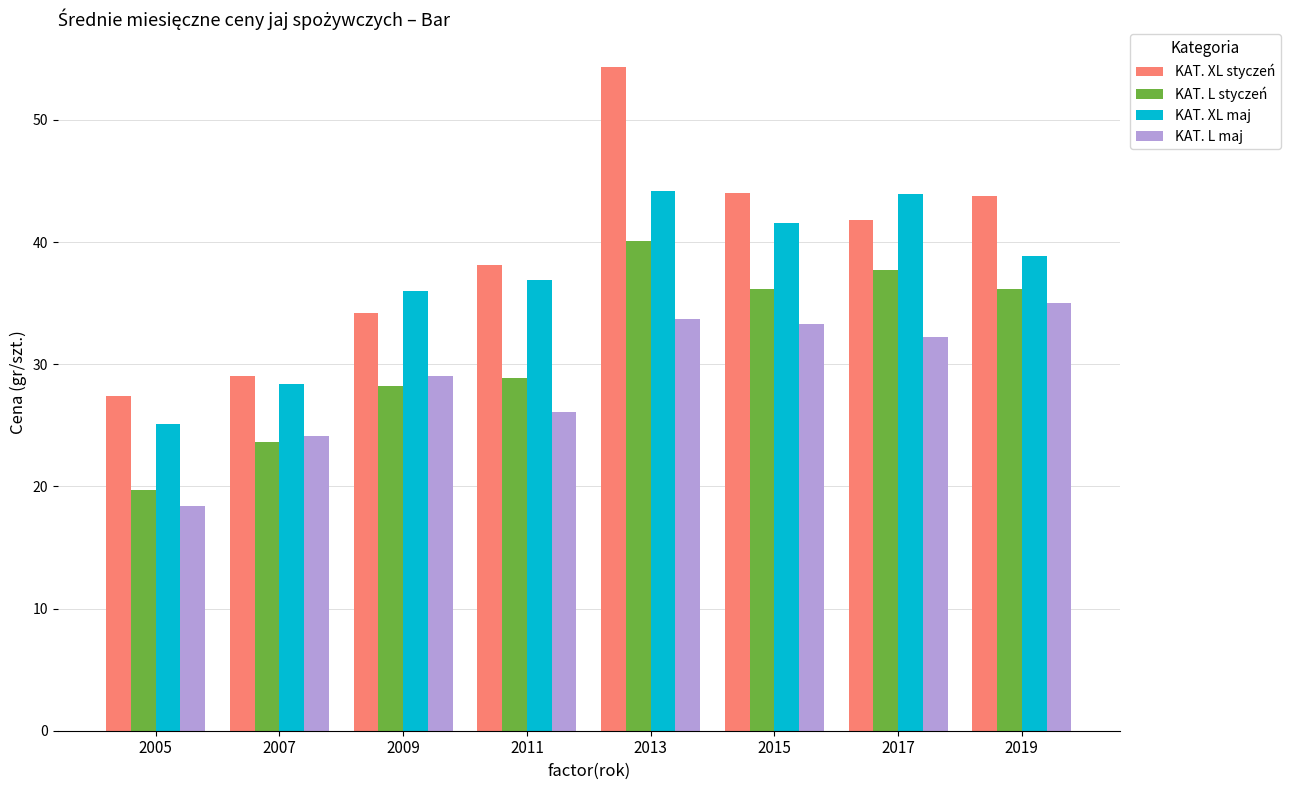

True or false: KAT. XL styczeń has a value of 27.4 at 2005.

True